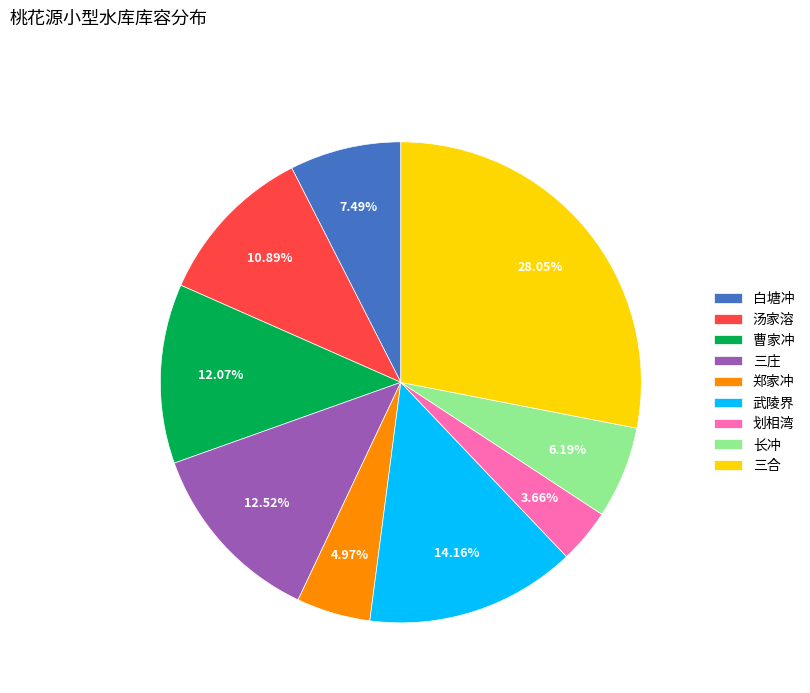

The 白塘冲 slice represents 7% of the pie. True or false?

True